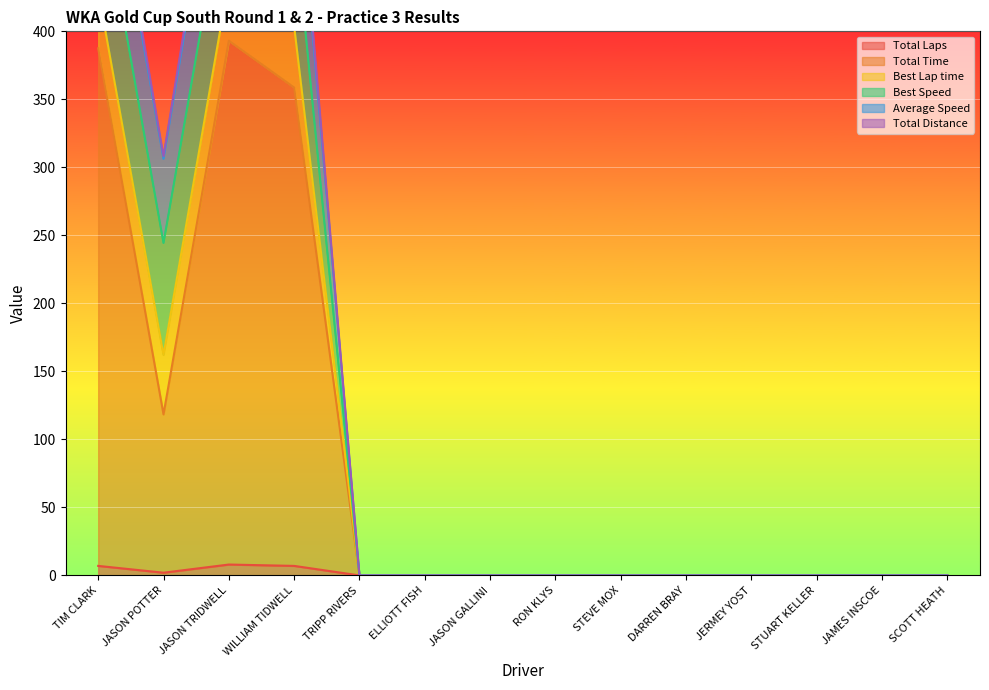

The value of Total Laps at JERMEY YOST is 0. True or false?

True